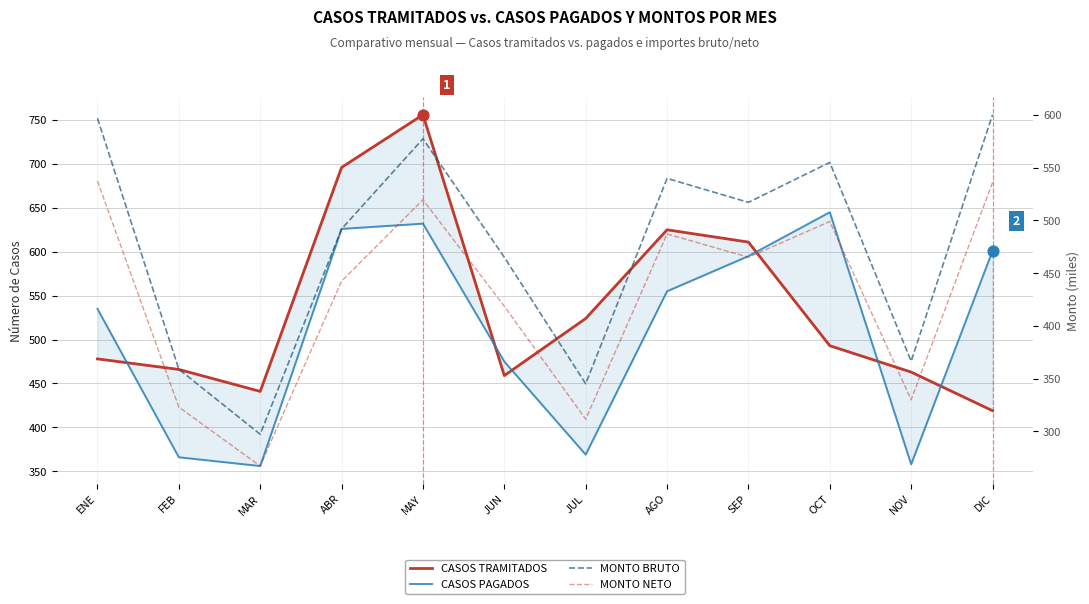

What are all the series names shown in the legend?

CASOS TRAMITADOS, CASOS PAGADOS, MONTO BRUTO, MONTO NETO